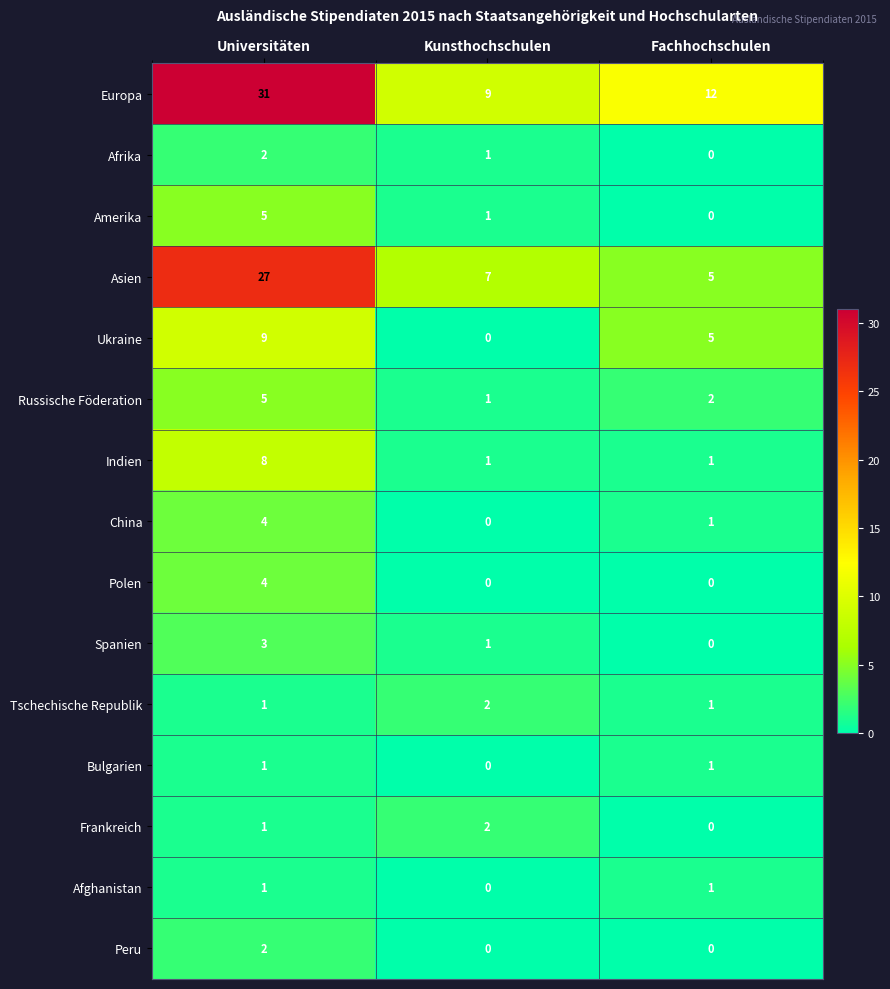

Which series changed the most between Universitäten and Kunsthochschulen?

Europa